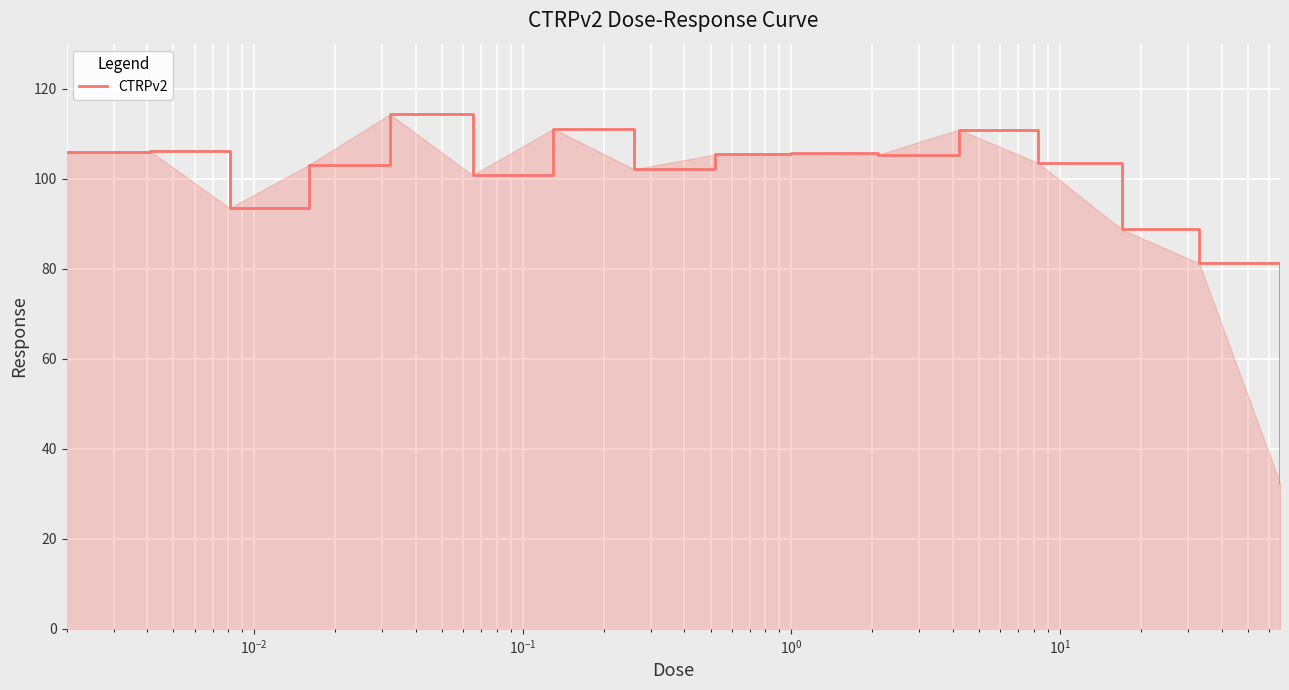

What is the maximum value shown in the chart?

114.3